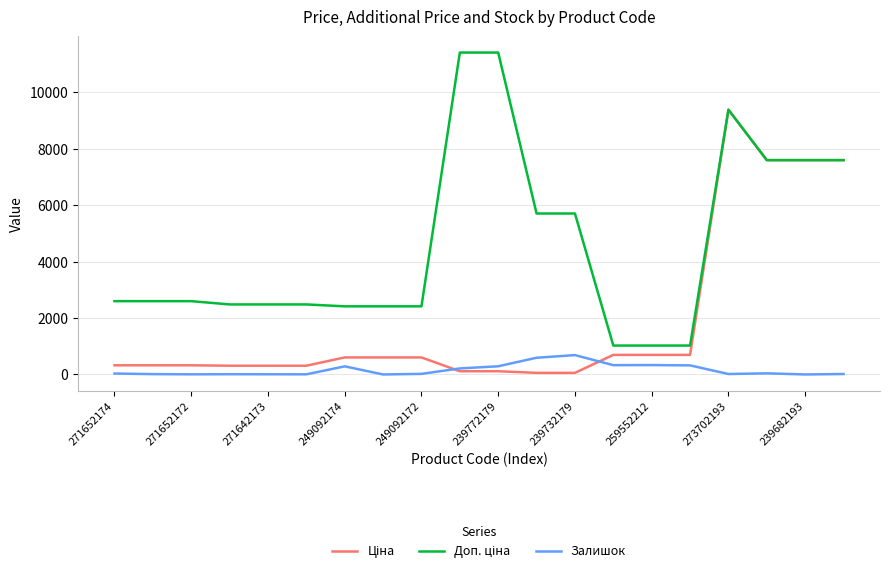

Is this an area chart (filled region under the line)?

No